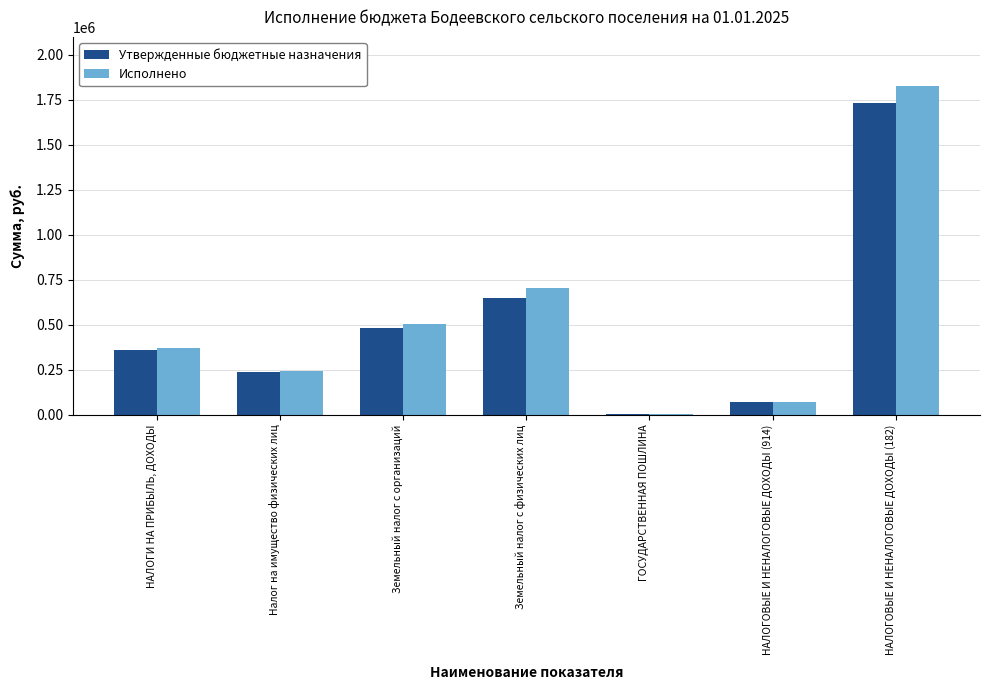

True or false: Исполнено has a value of 245372.5 at Налог на имущество физических лиц.

True